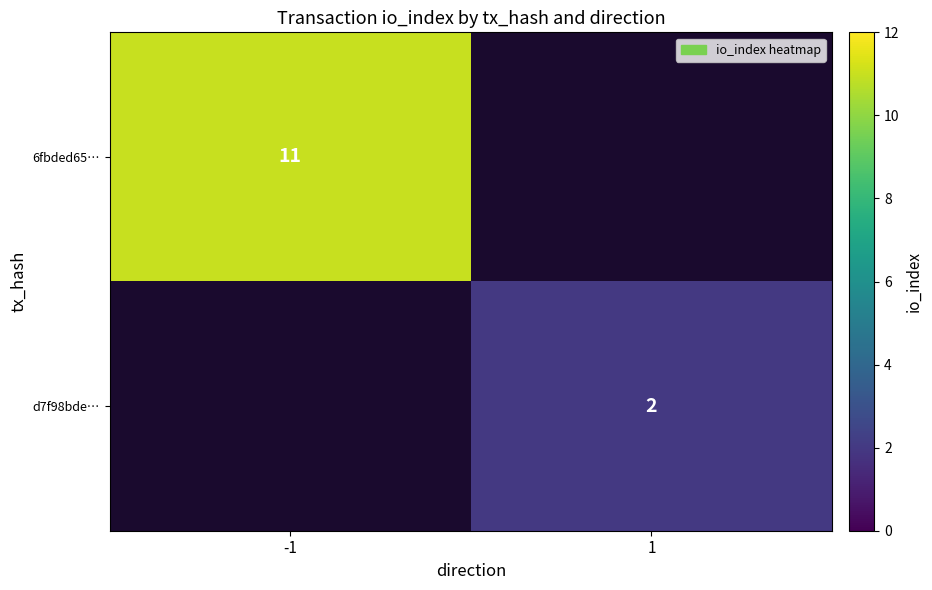

The d7f98bde… series shows 0 at 1. True or false?

False